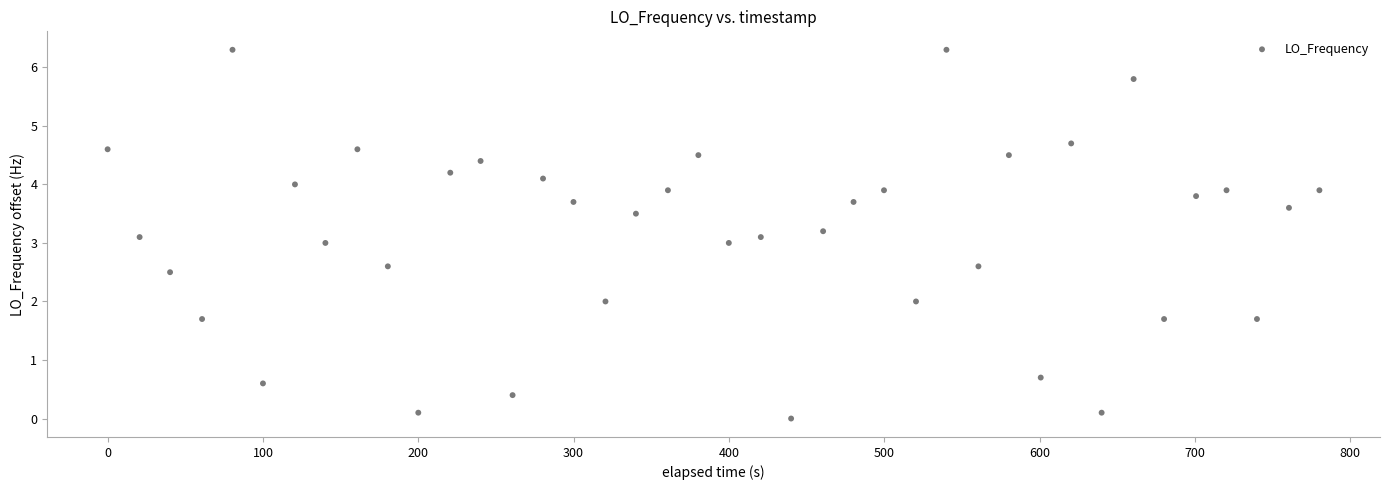

What is the range of X values (max minus min)?

780.1